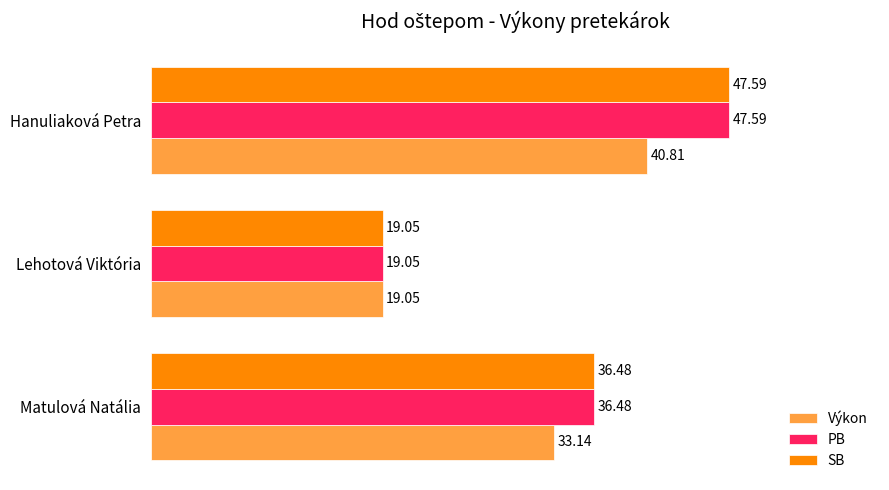

What is the difference between the maximum and minimum values in the Výkon series?

21.8